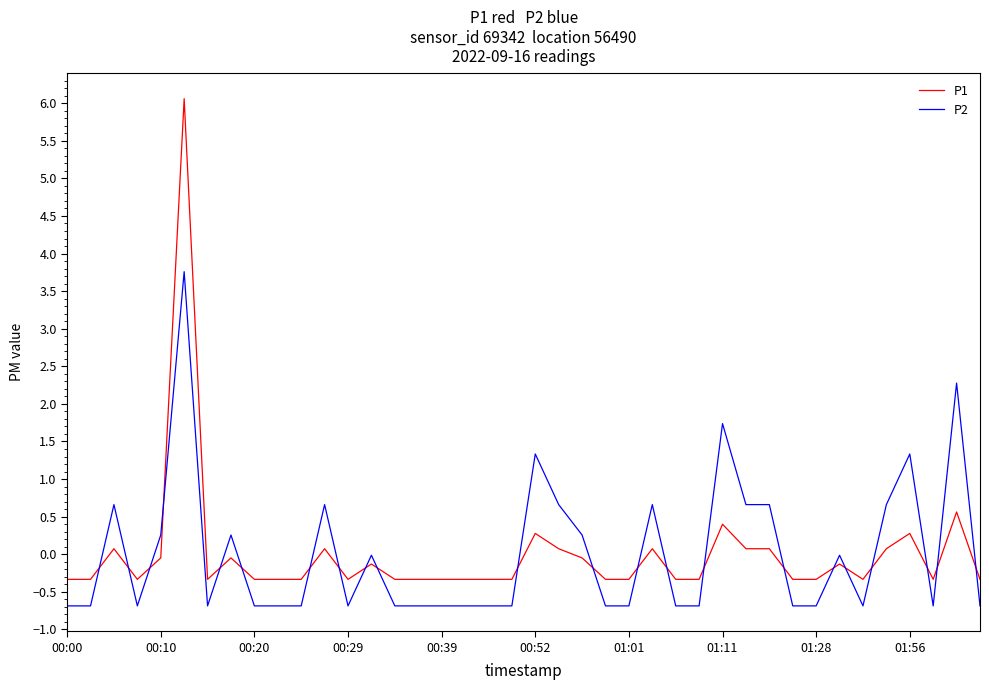

What is the highest value of the P1 series?

6.1